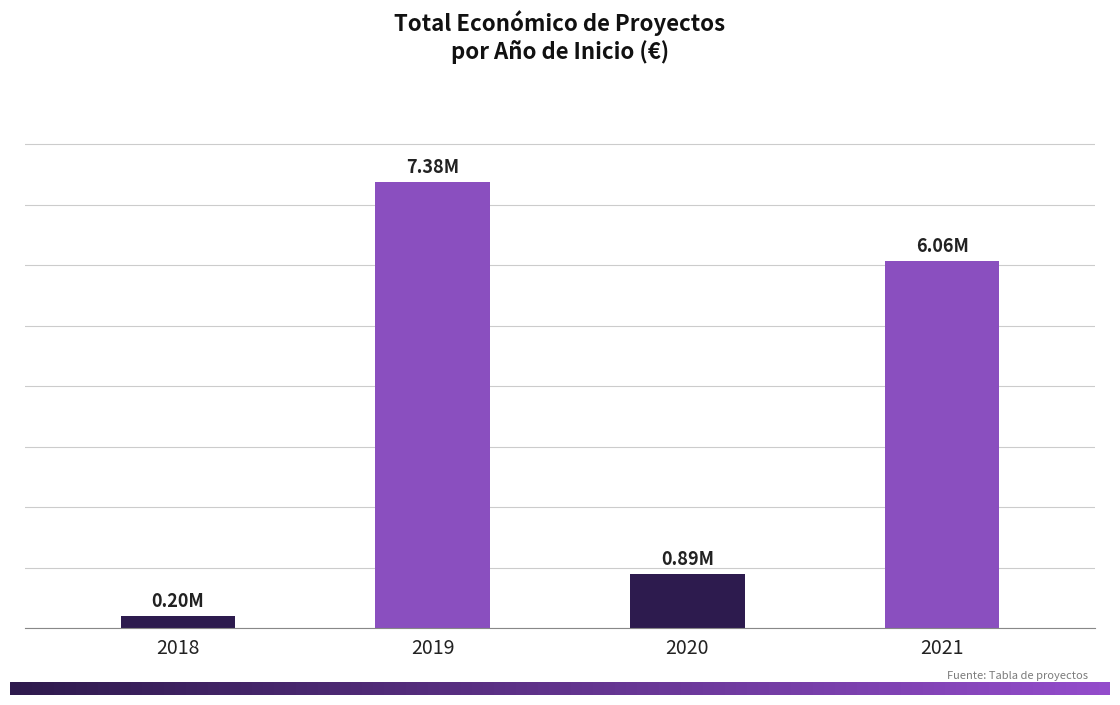

Are the bars horizontal?

No